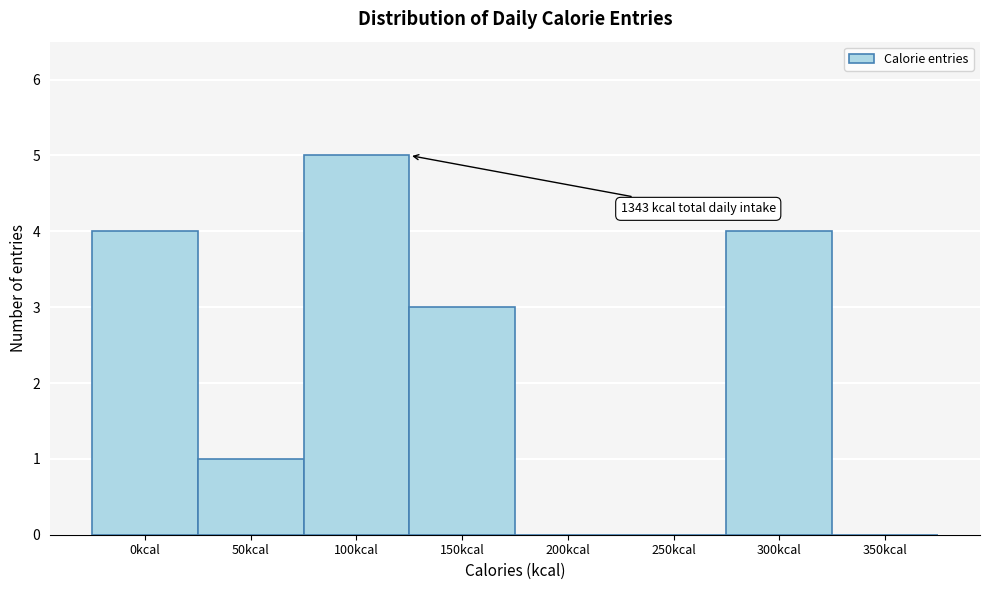

Reading left to right, extract all data points from this chart.

0kcal=4	50kcal=1	100kcal=5	150kcal=3	200kcal=0	250kcal=0	300kcal=4	350kcal=0